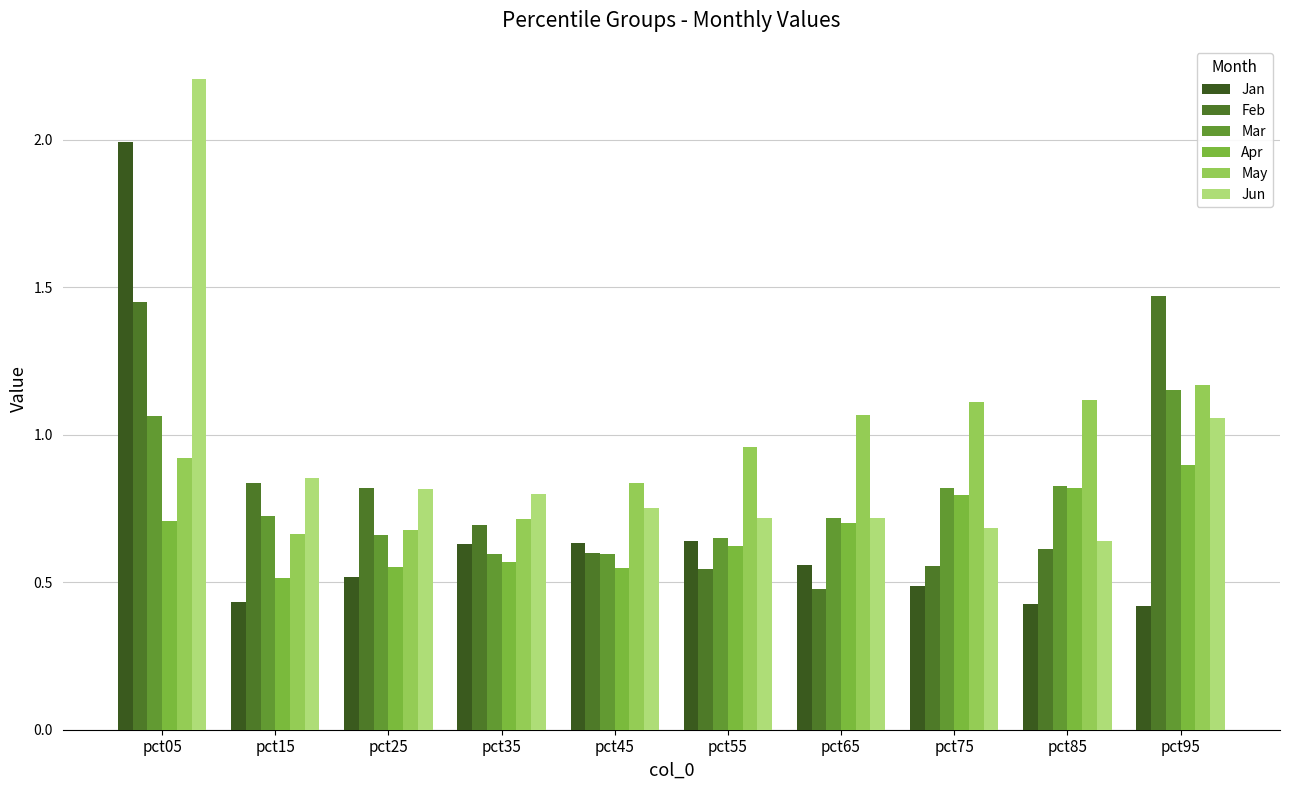

What is the total value across all series at pct75?

4.4